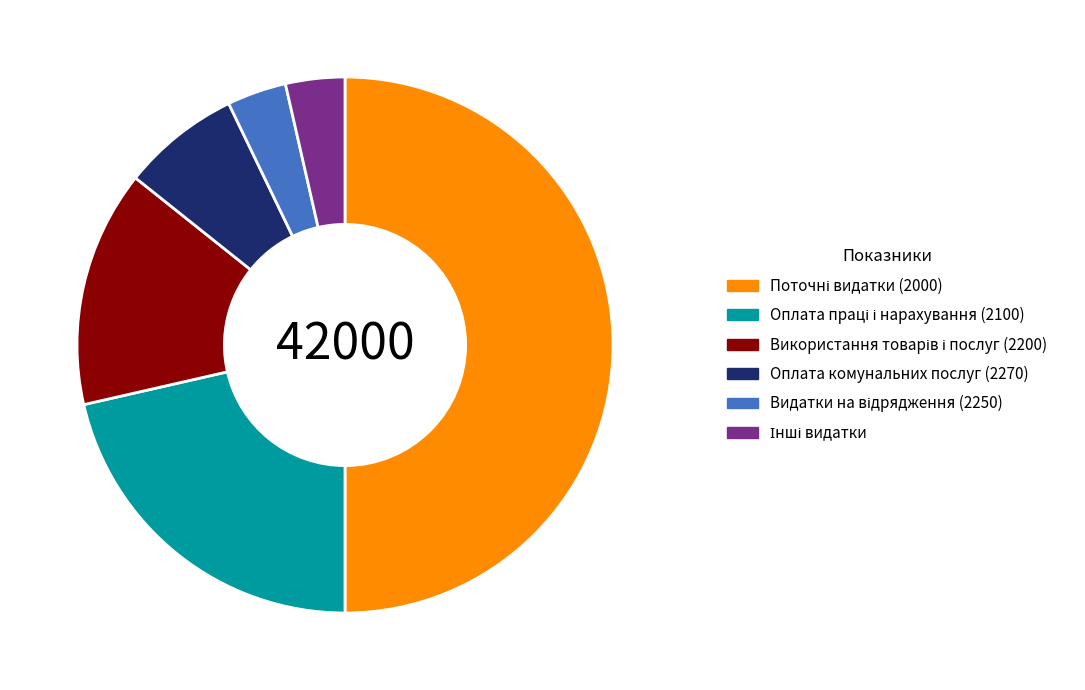

Is it true that Оплата комунальних послуг (2270) is 7% of the pie?

True